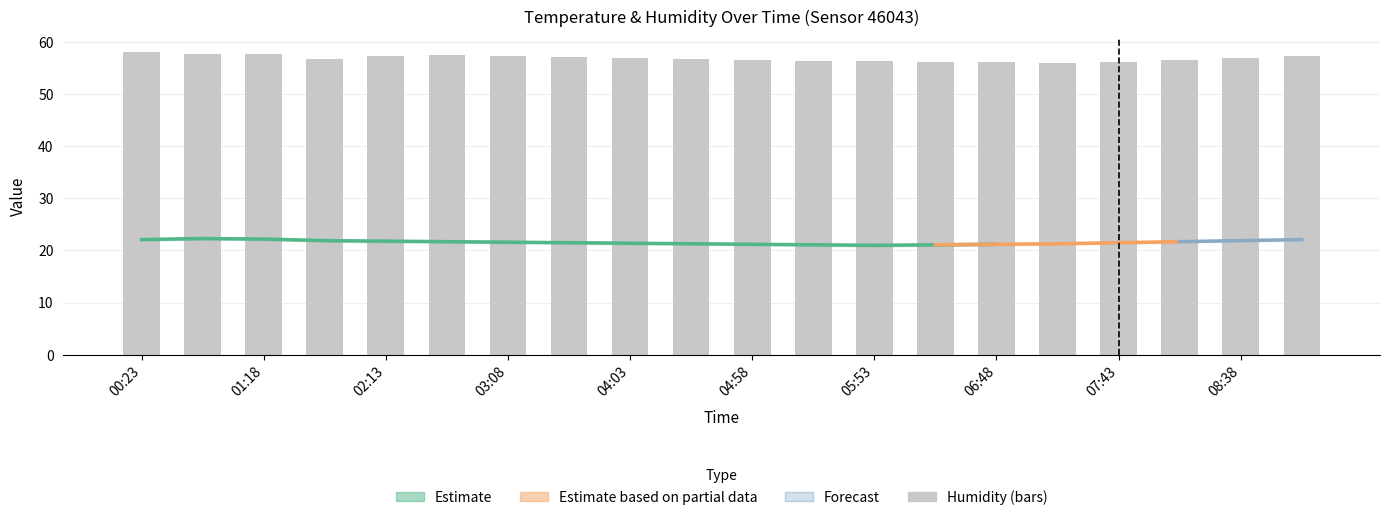

True or false: temp_upper has a value of 21.3 at 05:26.

True